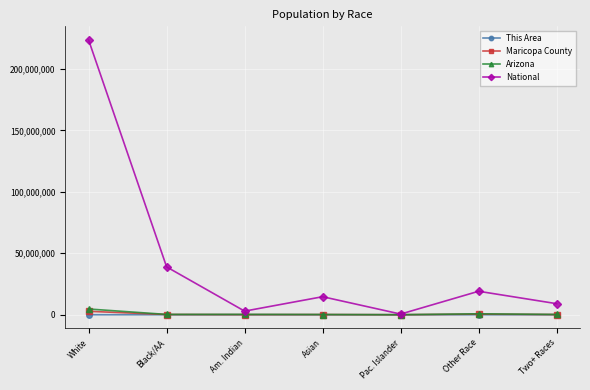

At which category does the chart reach its peak across all series?

White